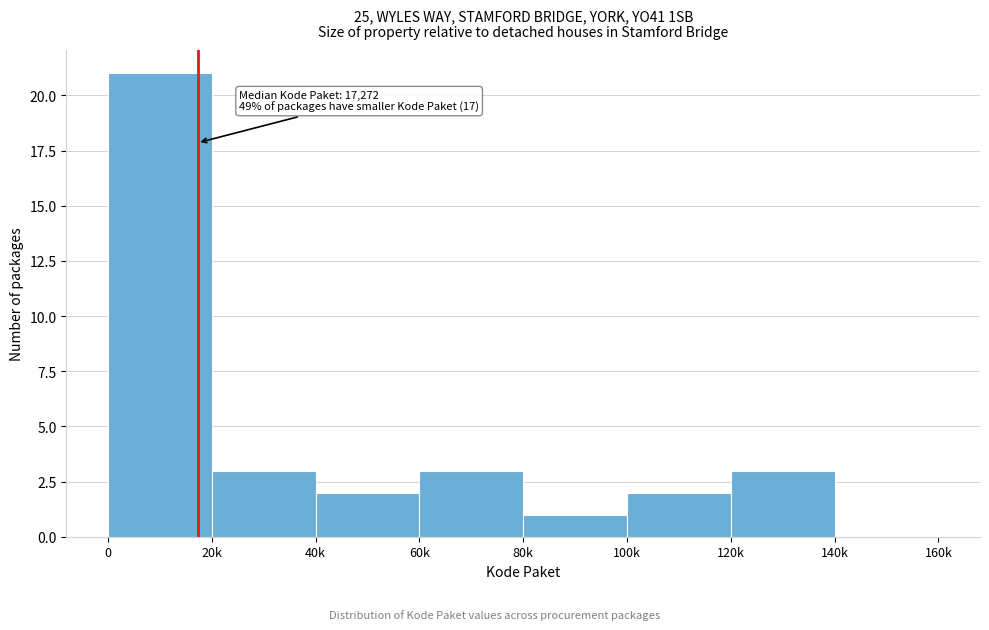

Reading right to left, extract all data points from this chart.

140k=0	120k=3	100k=2	80k=1	60k=3	40k=2	20k=3	0=21